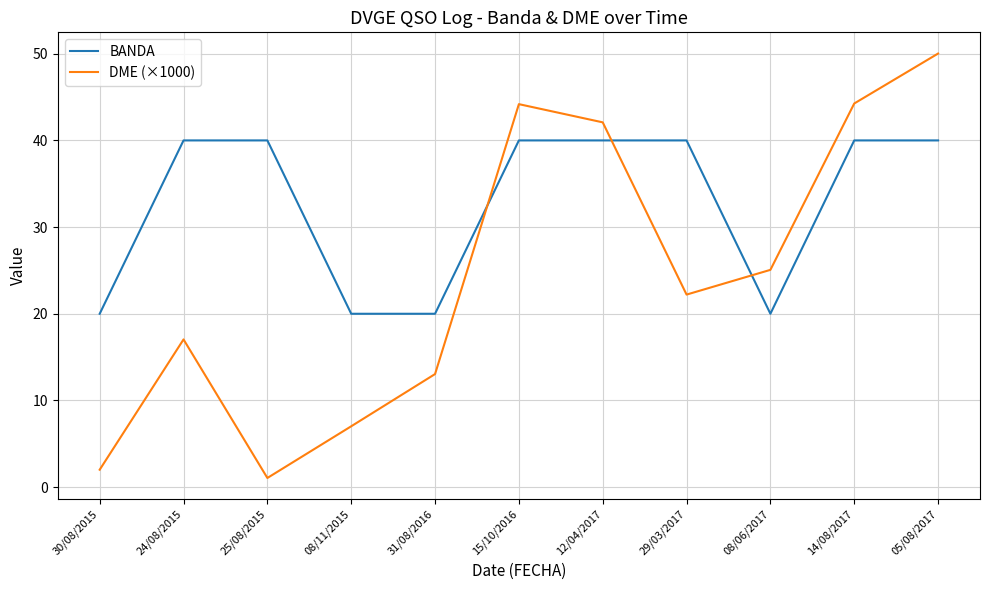

Between which two adjacent categories do DME (×1000) and BANDA first intersect?

31/08/2016 and 15/10/2016